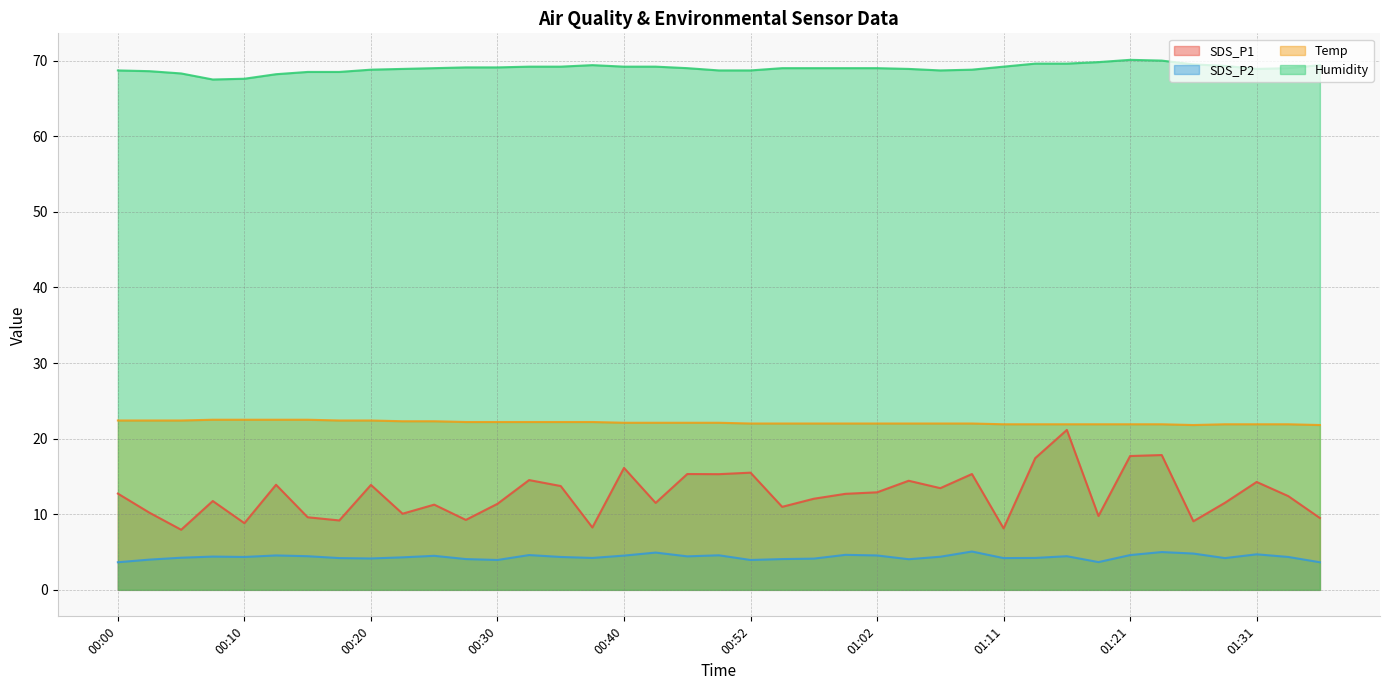

What position from the left is 01:26?

35